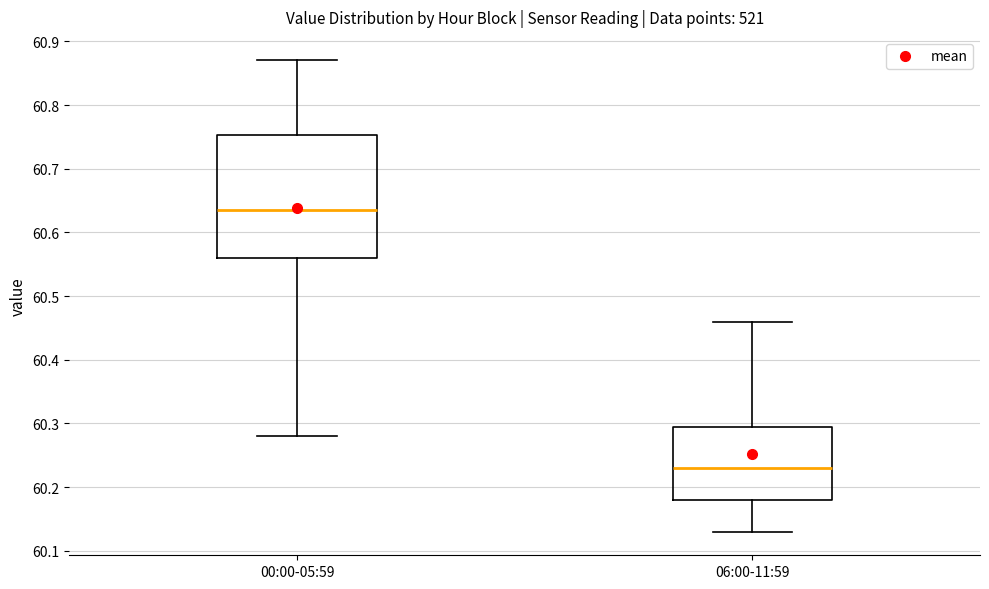

Where does the upper whisker of the box for 00:00-05:59 end on the y-axis? The values are not printed on the chart, so give them approximately, as read against the axis.

60.87